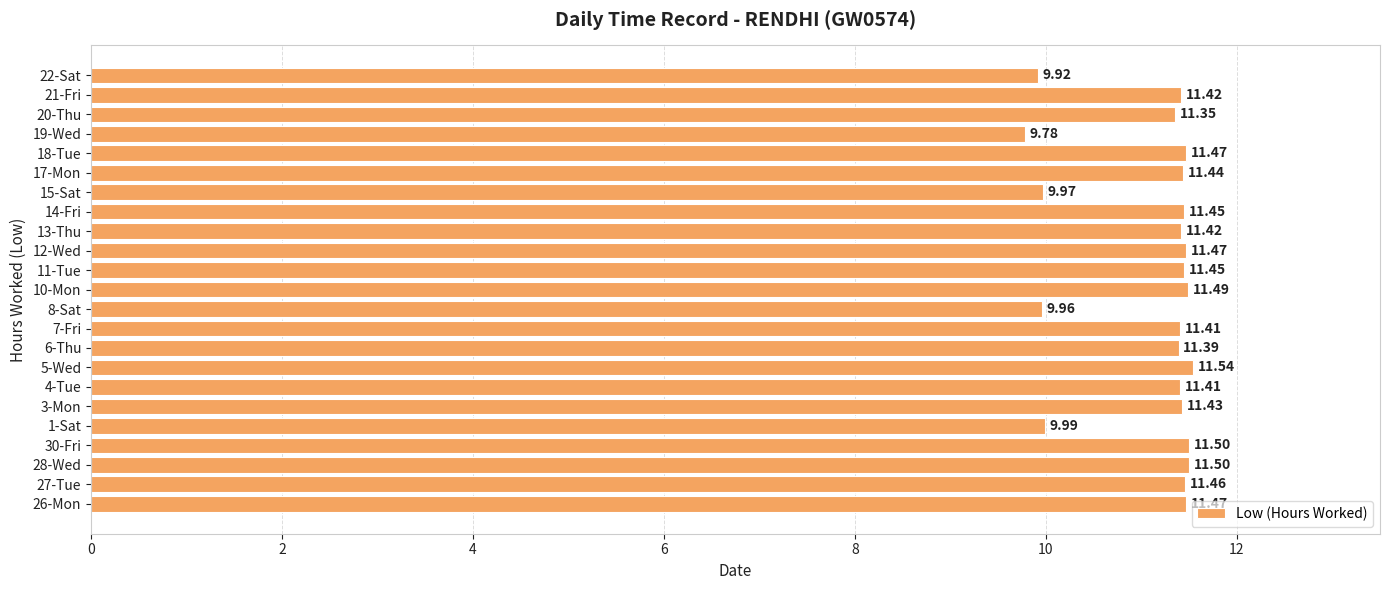

Approximately how many times larger is the value at 19-Wed compared to 11-Tue?

0.9